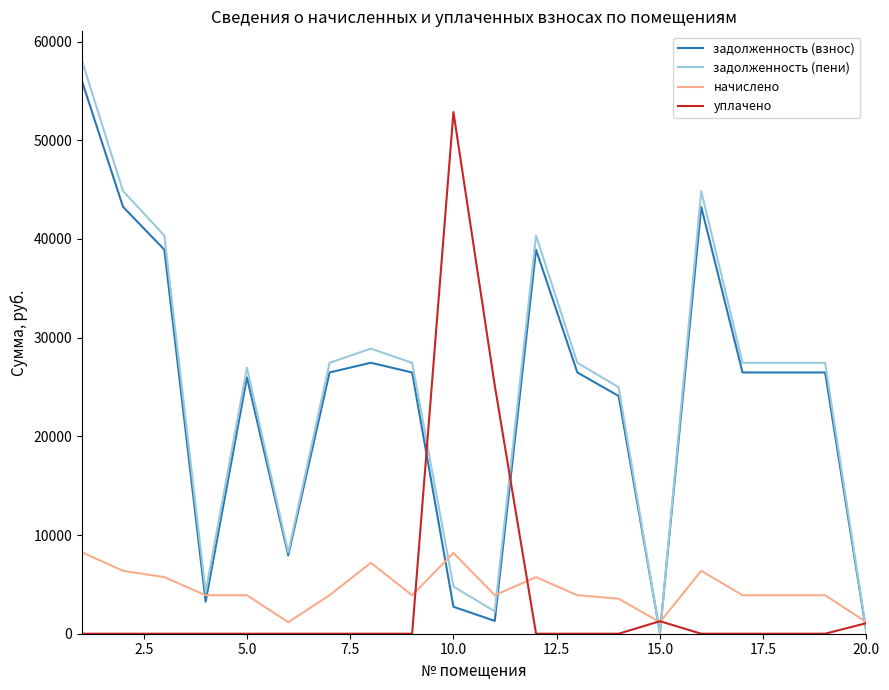

What is the difference between the maximum and minimum values in the задолженность (пени) series?

58126.3